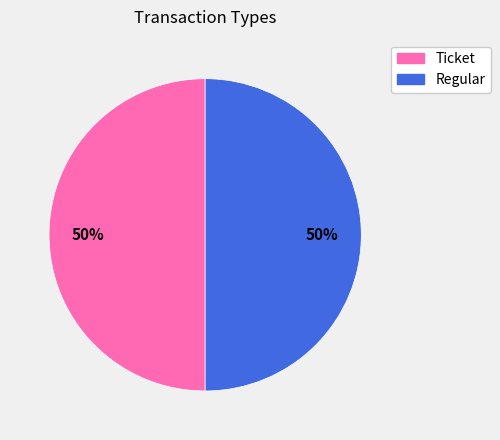

Do Regular and Ticket together represent more than half of the pie?

Yes